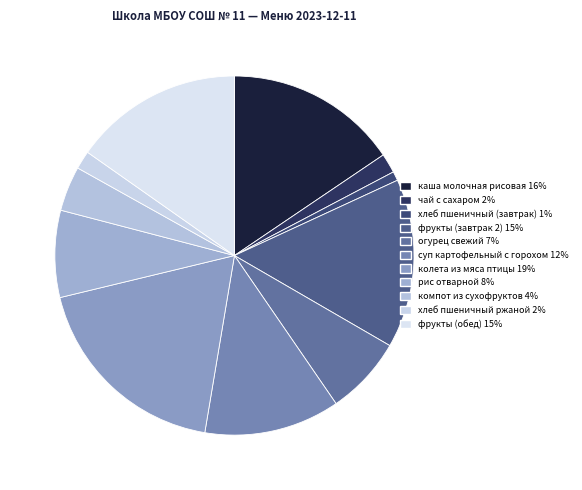

How many slices are in this pie chart?

11